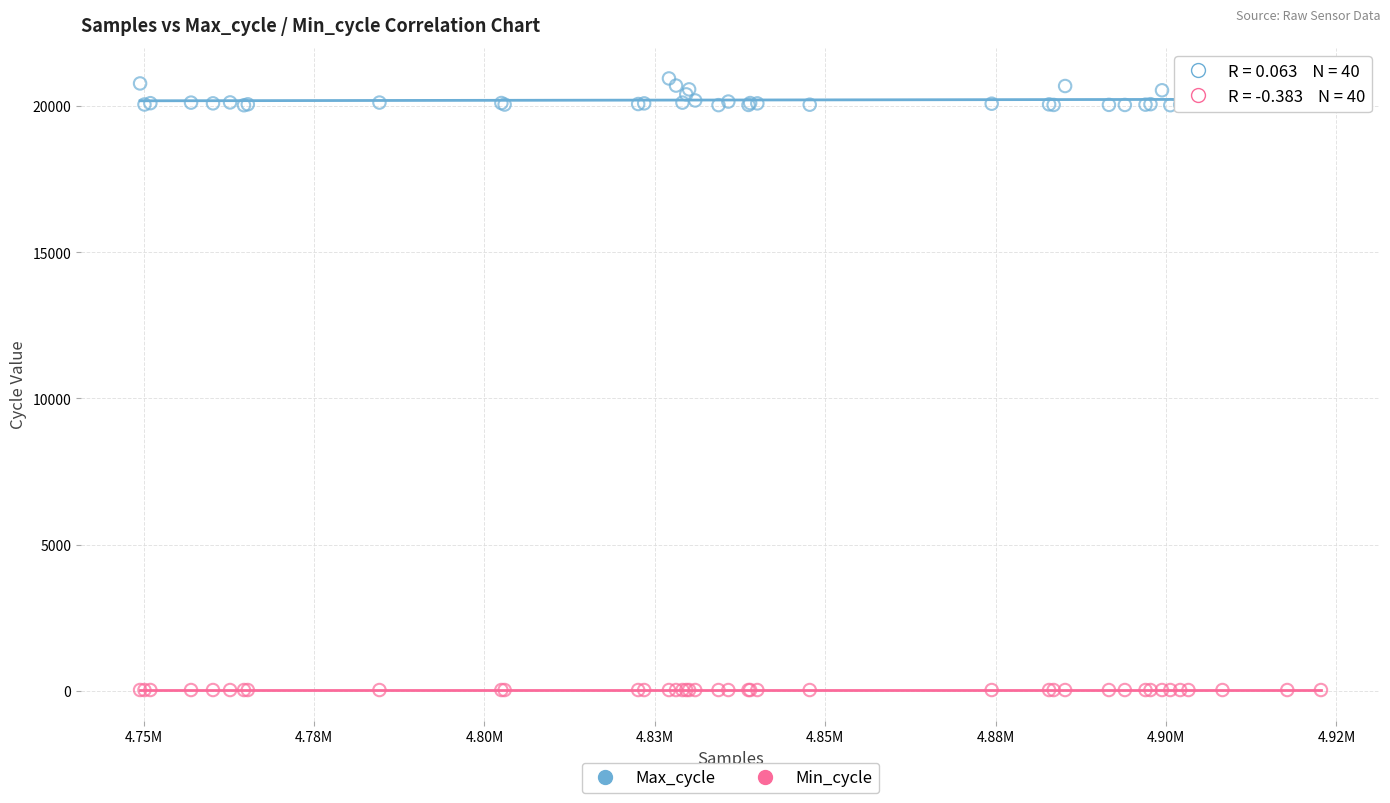

Which series has the largest Y range (max minus min)?

Max_cycle